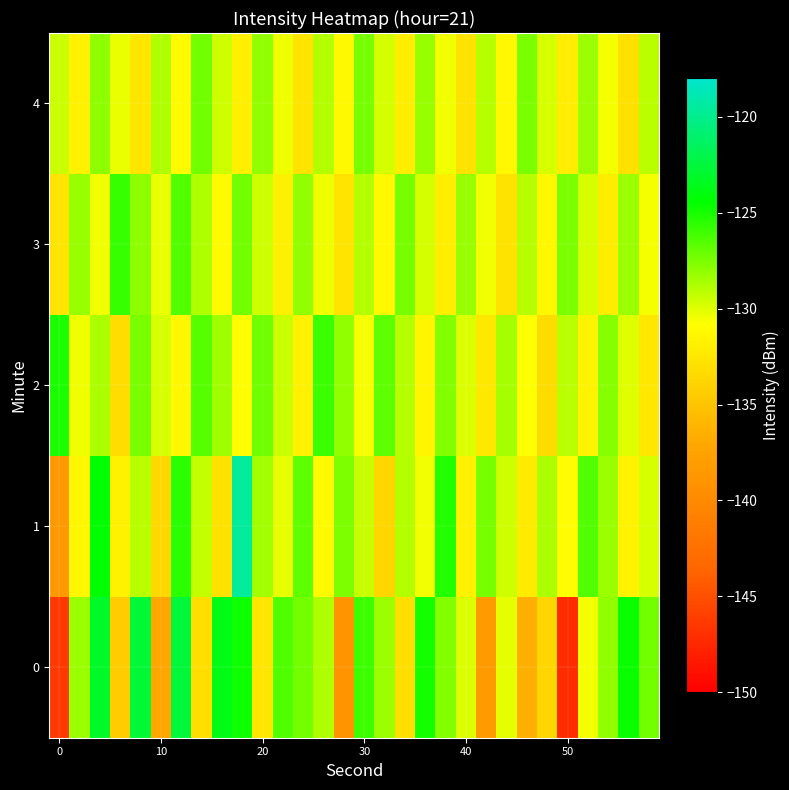

Reading left to right, transcribe all the data shown in this chart.

0: -146.4	-128.3	-123.1	-134.4	-122.7	-137.2	-122.6	-133.2	-123.8	-124.8	-132.6	-126.4	-127.3	-128.8	-139.1	-125.9	-128.3	-133.1	-124.9	-127.7	-129.9	-138.2	-130.2	-136.4	-133.7	-147.1	-130.5	-128.1	-124.6	-127.3
1: -138.4	-131.3	-124.4	-131.7	-129.1	-133.6	-125.5	-129.3	-132.8	-119.6	-128.5	-130.2	-126.8	-131.1	-127.6	-129.4	-133.7	-128.9	-130.5	-125.3	-131.8	-127.4	-129.6	-132.2	-128.7	-130.9	-126.5	-128.3	-131.6	-129.8
2: -125.1	-130.4	-128.7	-133.2	-127.5	-129.8	-131.3	-126.6	-128.4	-130.9	-127.2	-129.5	-131.8	-125.9	-128.1	-130.6	-126.8	-129.0	-131.5	-127.7	-129.9	-132.4	-128.6	-130.8	-133.3	-129.1	-131.6	-127.8	-130.0	-132.5
3: -132.7	-128.2	-130.5	-125.8	-128.0	-130.3	-126.5	-128.8	-131.1	-127.3	-129.6	-131.9	-128.1	-130.4	-132.7	-128.9	-131.2	-127.4	-129.7	-132.0	-128.2	-130.5	-132.8	-129.0	-131.3	-127.5	-129.8	-132.1	-128.3	-130.6
4: -129.5	-131.8	-128.0	-130.3	-132.6	-128.8	-131.1	-127.3	-129.6	-131.9	-128.1	-130.4	-132.7	-128.9	-131.2	-127.4	-129.7	-132.0	-128.2	-130.5	-132.8	-129.0	-131.3	-127.5	-129.8	-132.1	-128.3	-130.6	-132.9	-129.1